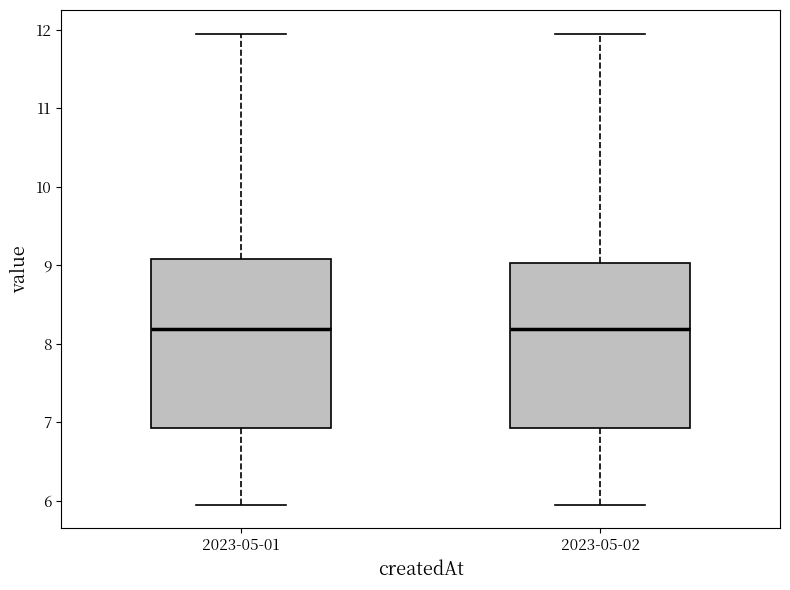

Reading left to right, transcribe this box plot: for each box, give where its median line is, the range the box spans, and where its two whiskers end, as read against the y-axis. The values are not printed on the chart, so give them approximately, as read against the axis.

2023-05-01: median 8.2, box 6.9 to 9.1, whiskers 6.0 to 12.0
2023-05-02: median 8.2, box 6.9 to 9.0, whiskers 6.0 to 12.0